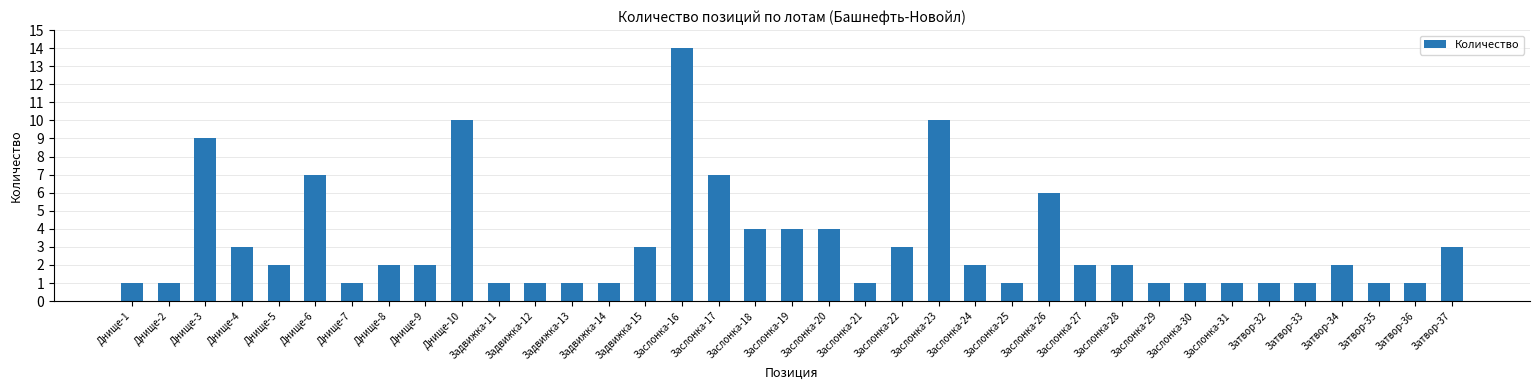

What is the change in value from Днище-6 to Задвижка-15?

-4